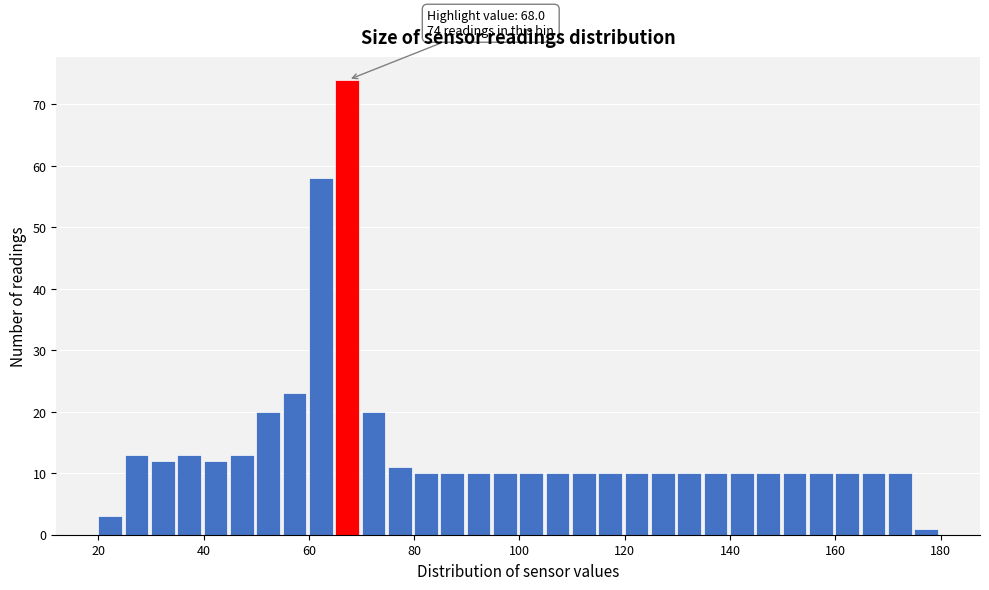

Around what value on the x-axis is the tallest bar? Give the approximate position of its centre, as read against the axis.

68